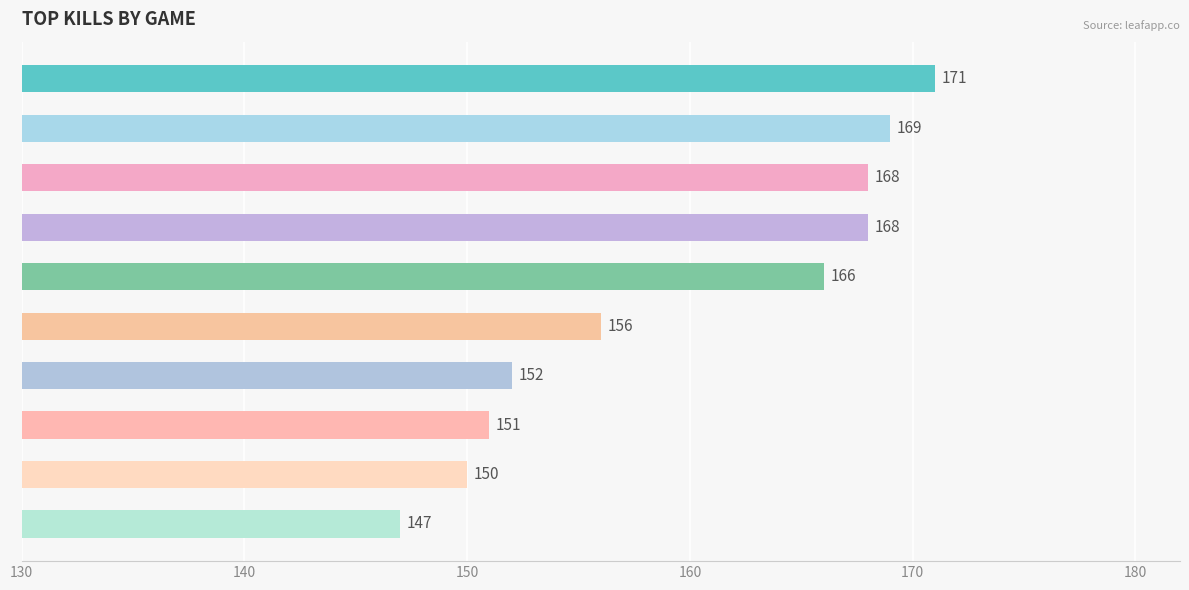

Reading bottom to top, transcribe all the data shown in this chart.

147	150	151	152	156	166	168	168	169	171